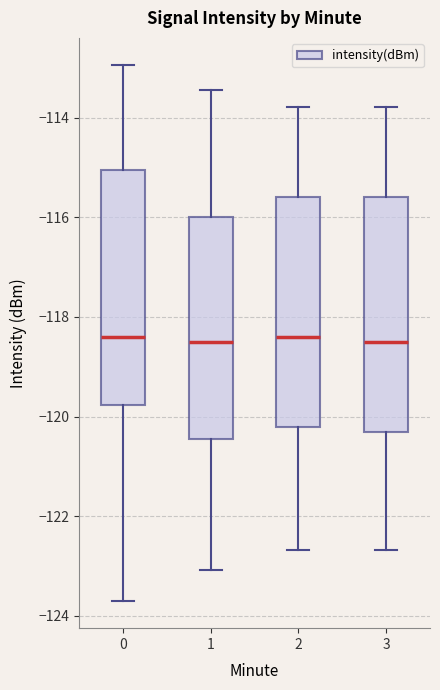

Reading left to right, read every box against the y-axis: the position of its median line, the range the box covers, and the ends of its whiskers. The values are not printed on the chart, so give them approximately, as read against the axis.

0: median -118.4, box -119.8 to -115.0, whiskers -123.8 to -113.0
1: median -118.4, box -120.4 to -116.0, whiskers -123.0 to -113.4
2: median -118.4, box -120.2 to -115.6, whiskers -122.6 to -113.8
3: median -118.6, box -120.4 to -115.6, whiskers -122.6 to -113.8